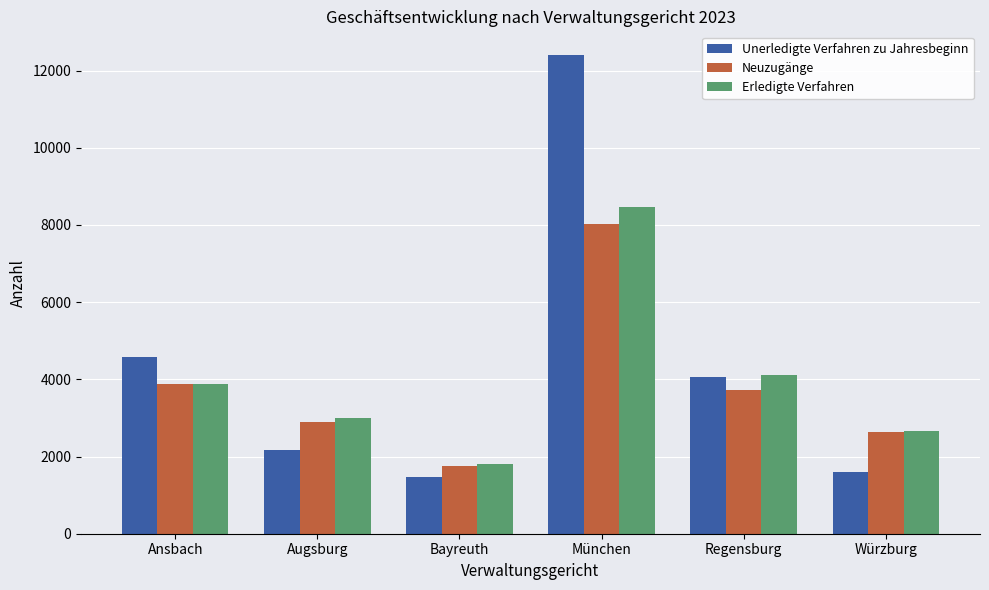

At how many categories does at least one series exceed 3727?

3